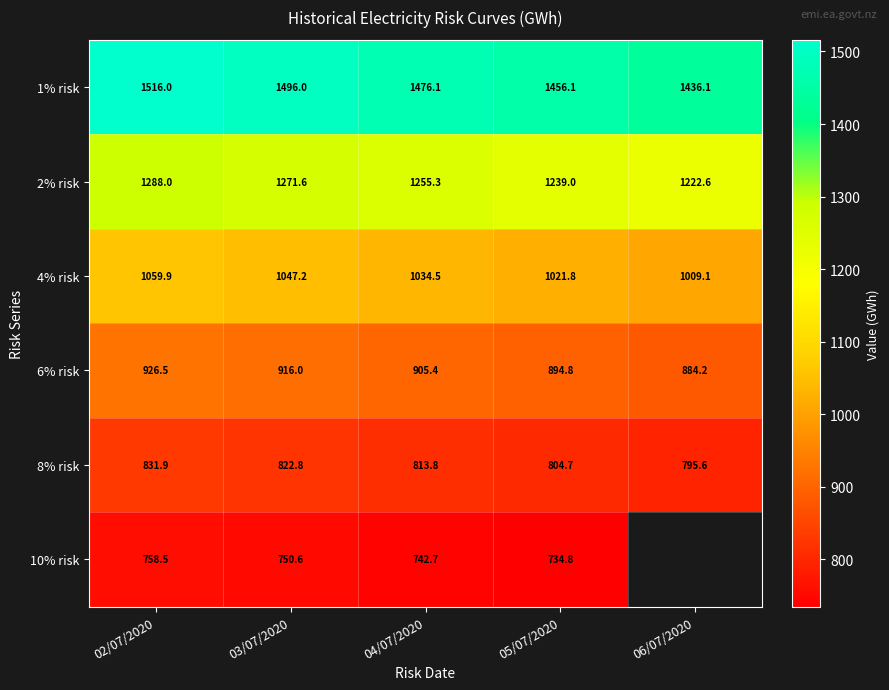

Rank the series at 03/07/2020 from highest to lowest value.

1% risk, 2% risk, 4% risk, 6% risk, 8% risk, 10% risk